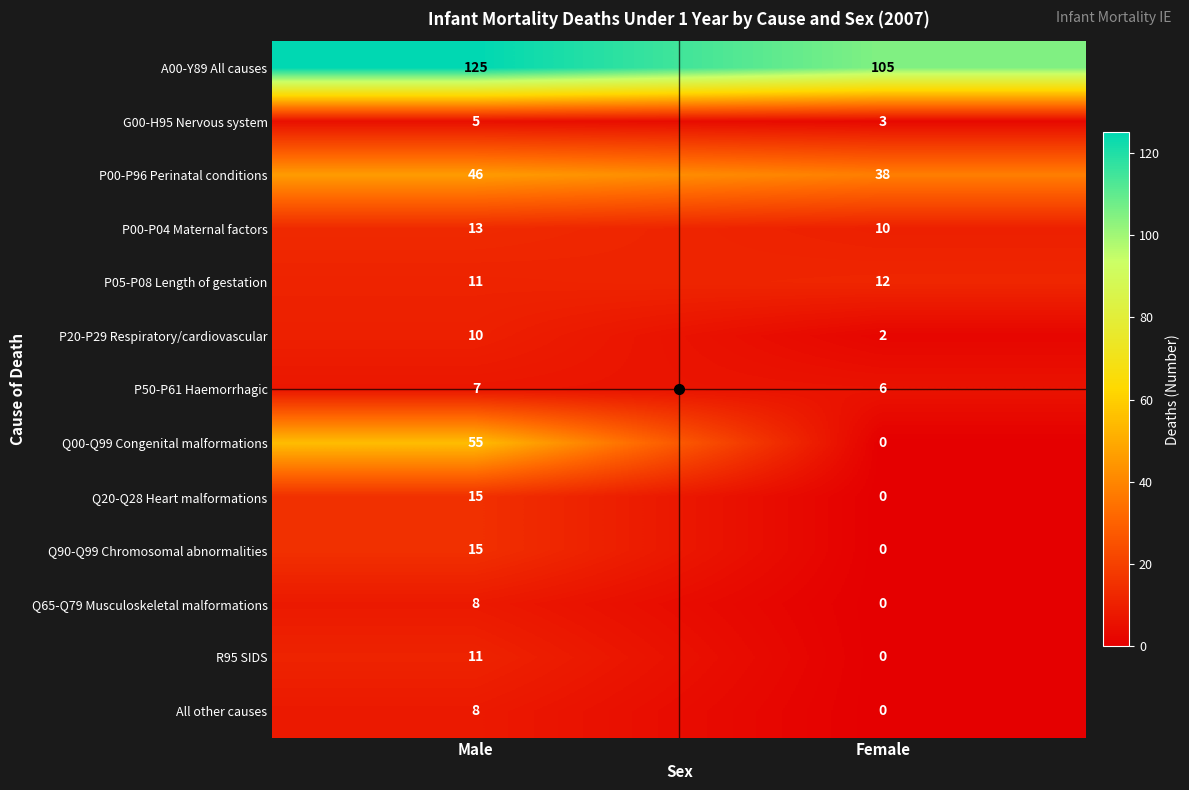

What is the average value of the A00-Y89 All causes series?

115